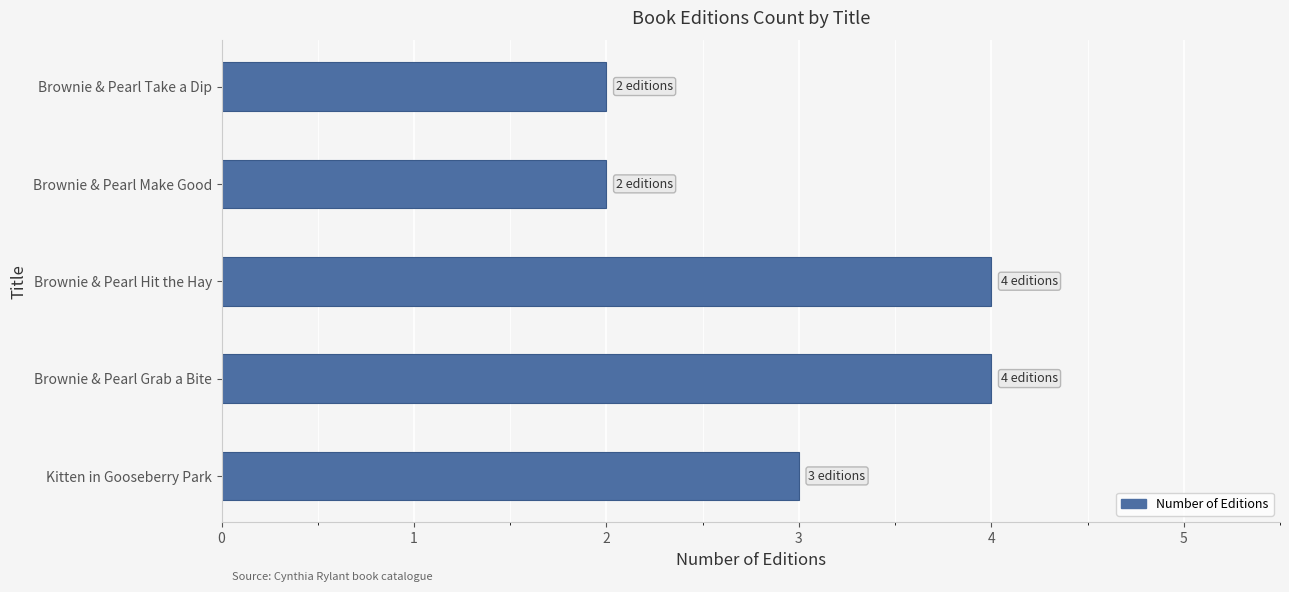

What is the greatest value displayed?

4